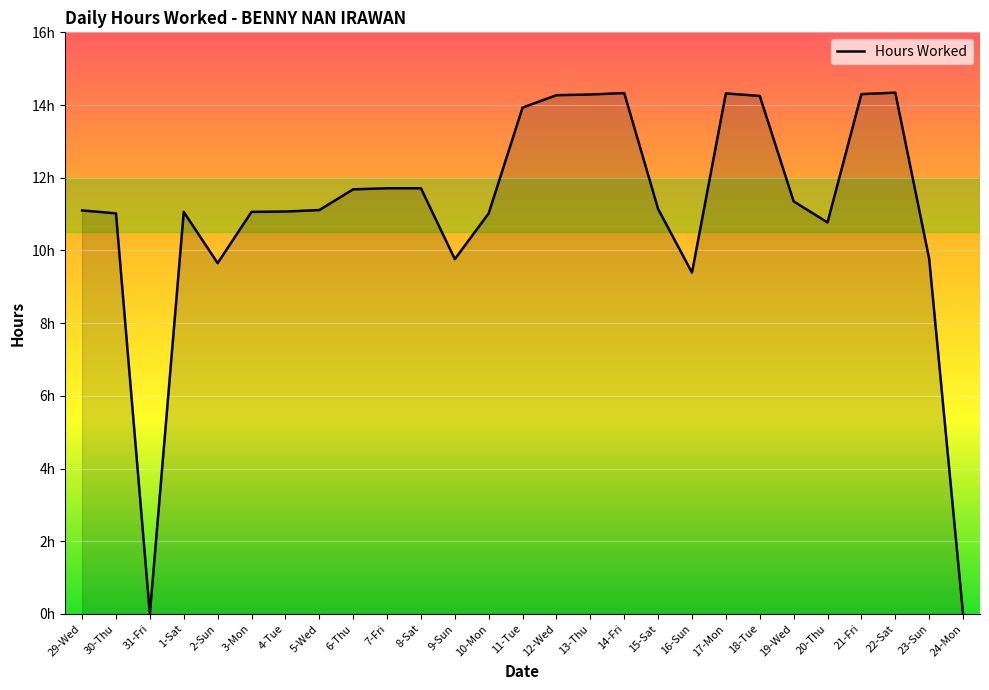

What is the label of the 5th point from the right?

20-Thu